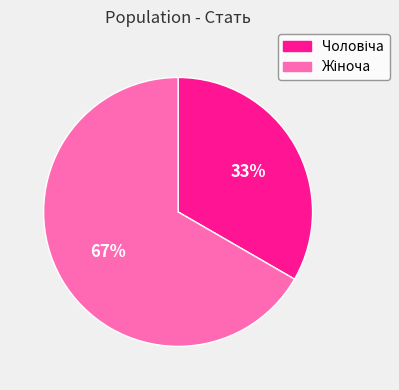

Is there a majority slice in this chart?

Yes